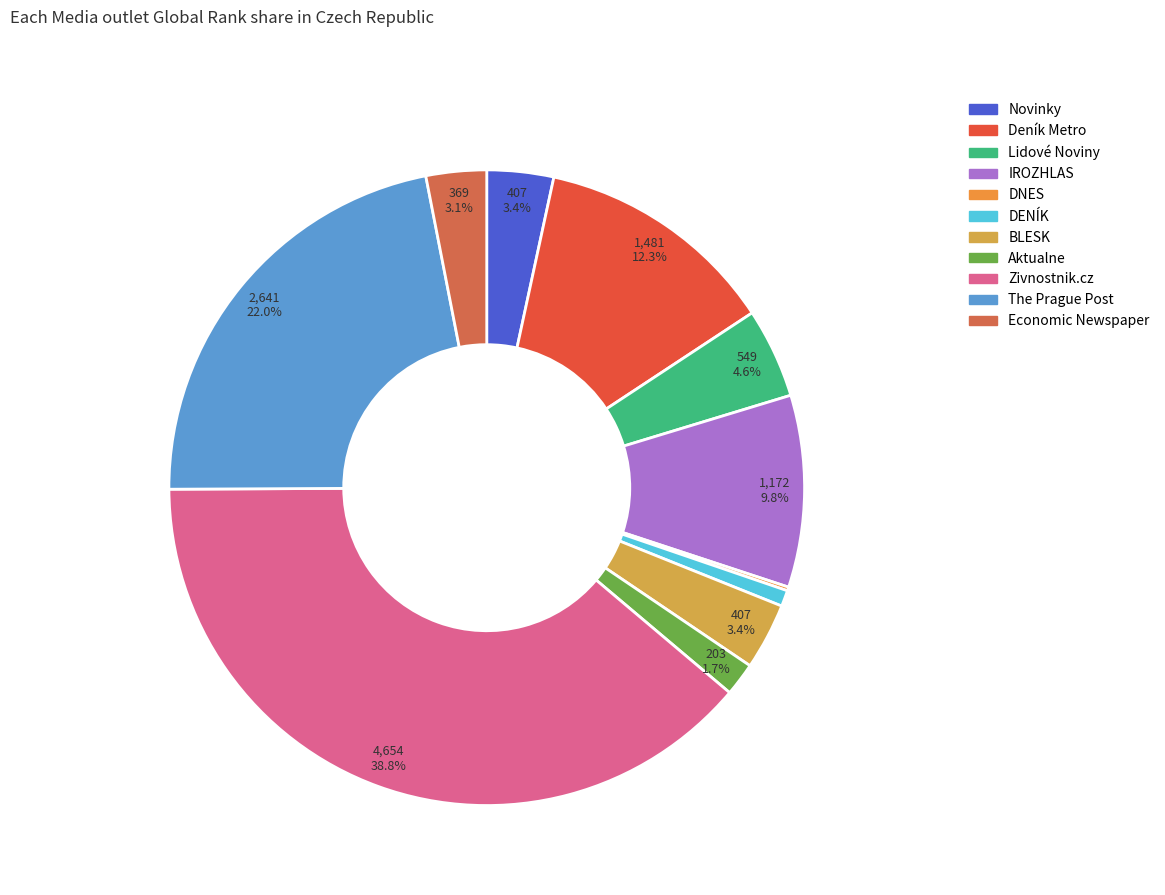

What is the change in value from Aktualne to The Prague Post?

+2438